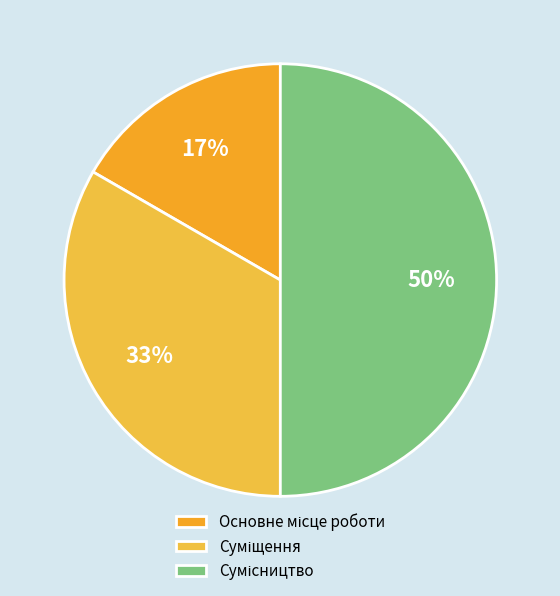

Which slice is the largest?

Сумісництво